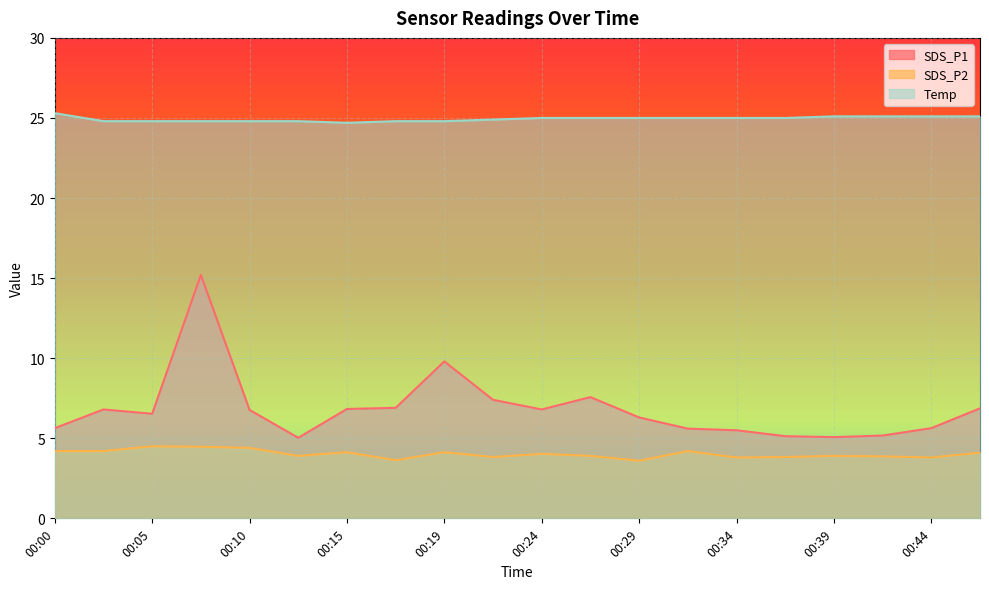

Rank the categories by Temp value from lowest to highest.

00:15, 00:02, 00:05, 00:07, 00:10, 00:12, 00:17, 00:19, 00:22, 00:24, 00:27, 00:29, 00:32, 00:34, 00:36, 00:39, 00:41, 00:44, 00:46, 00:00